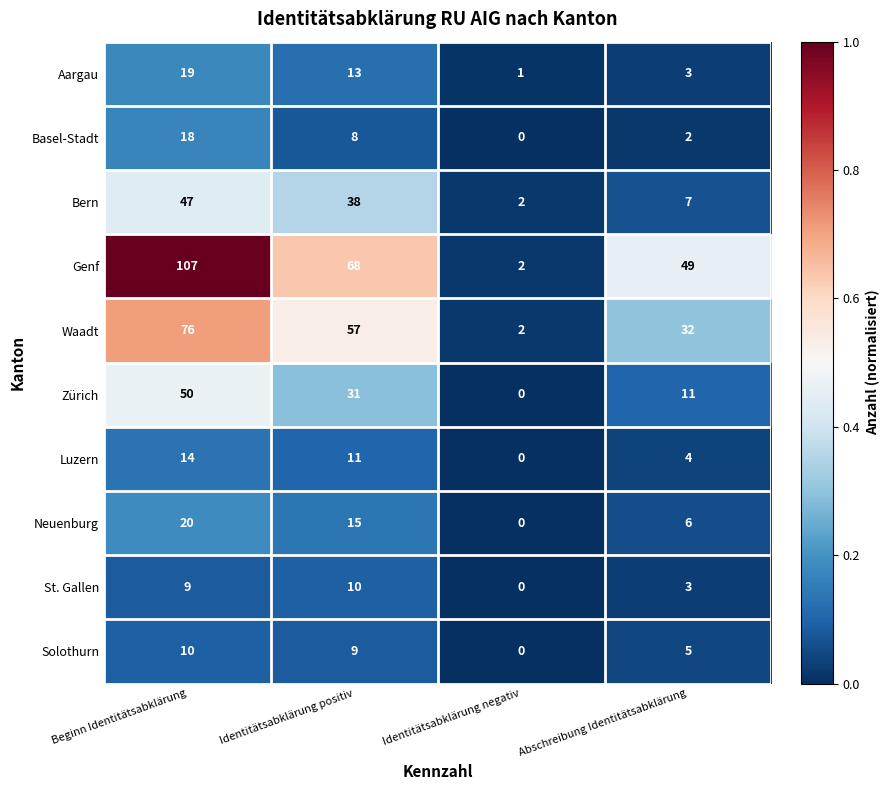

How many values in the Bern series are below 38?

2